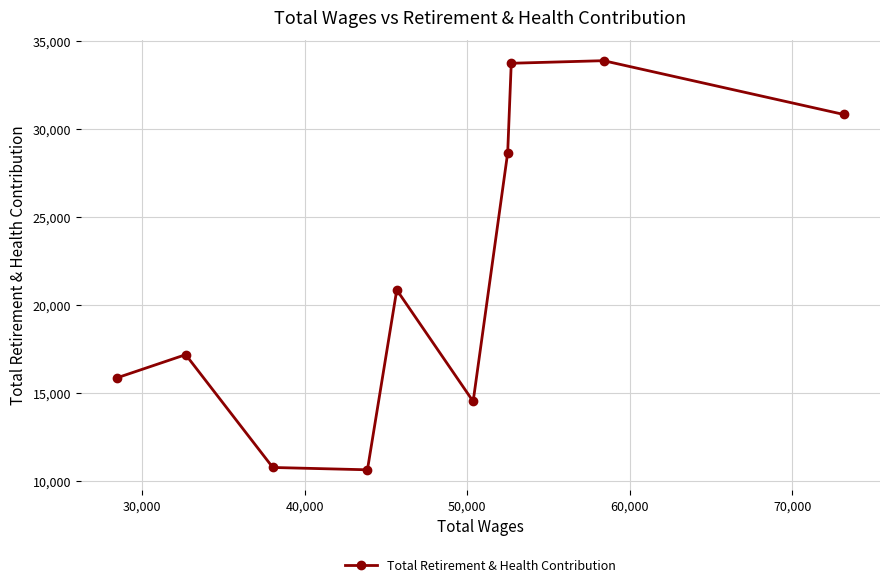

True or false: there are more than 0 points higher than both neighbors.

True